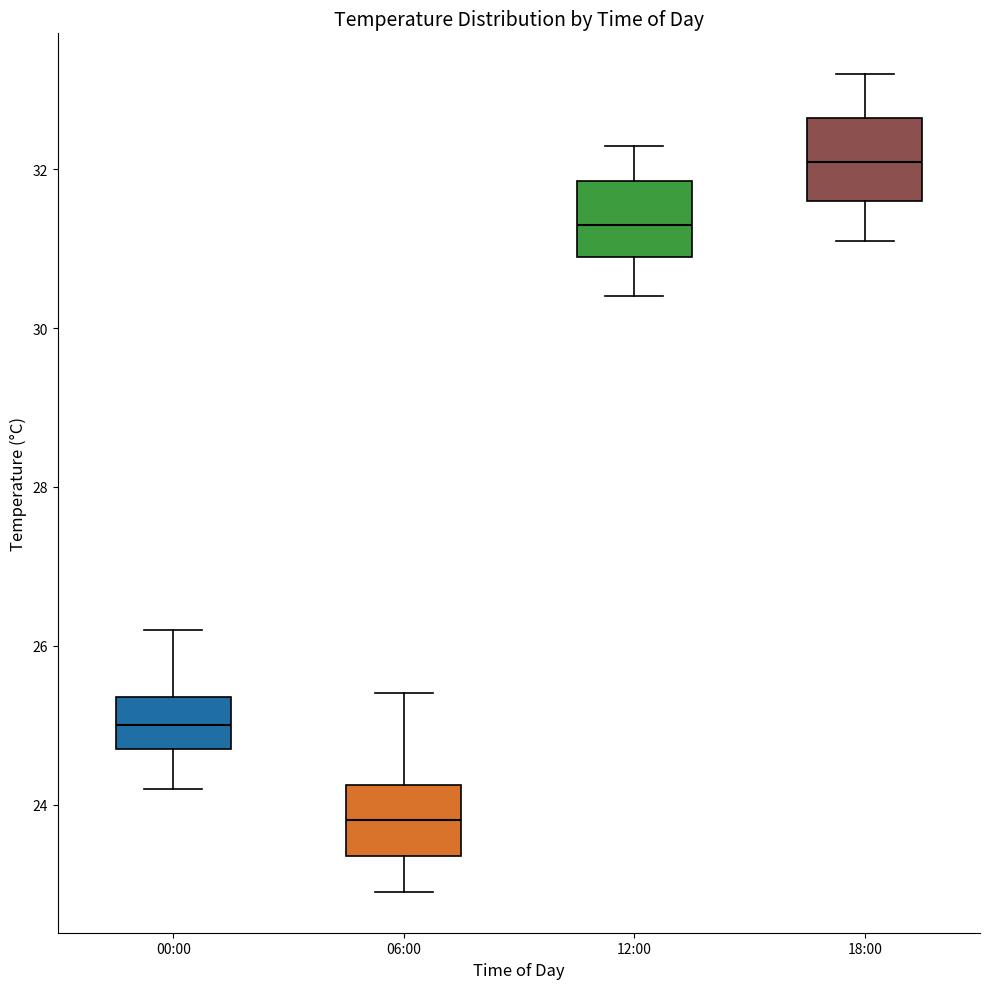

Which box has the highest median line?

18:00